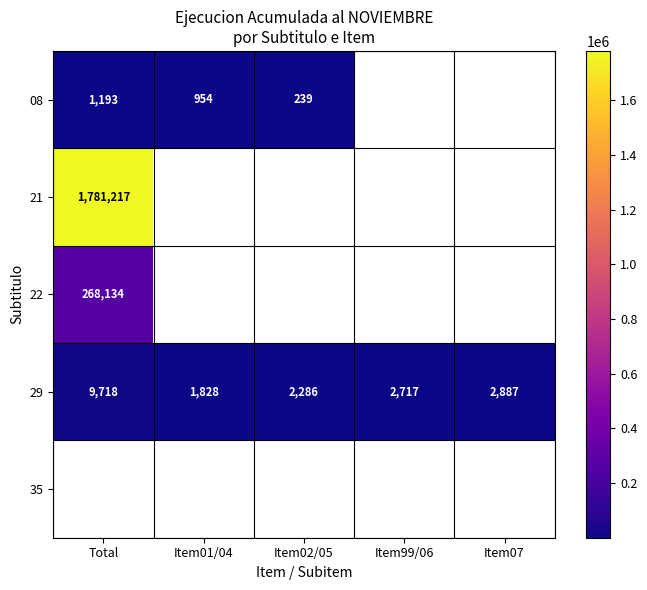

The value of 29 at Item02/05 is 2286. True or false?

True